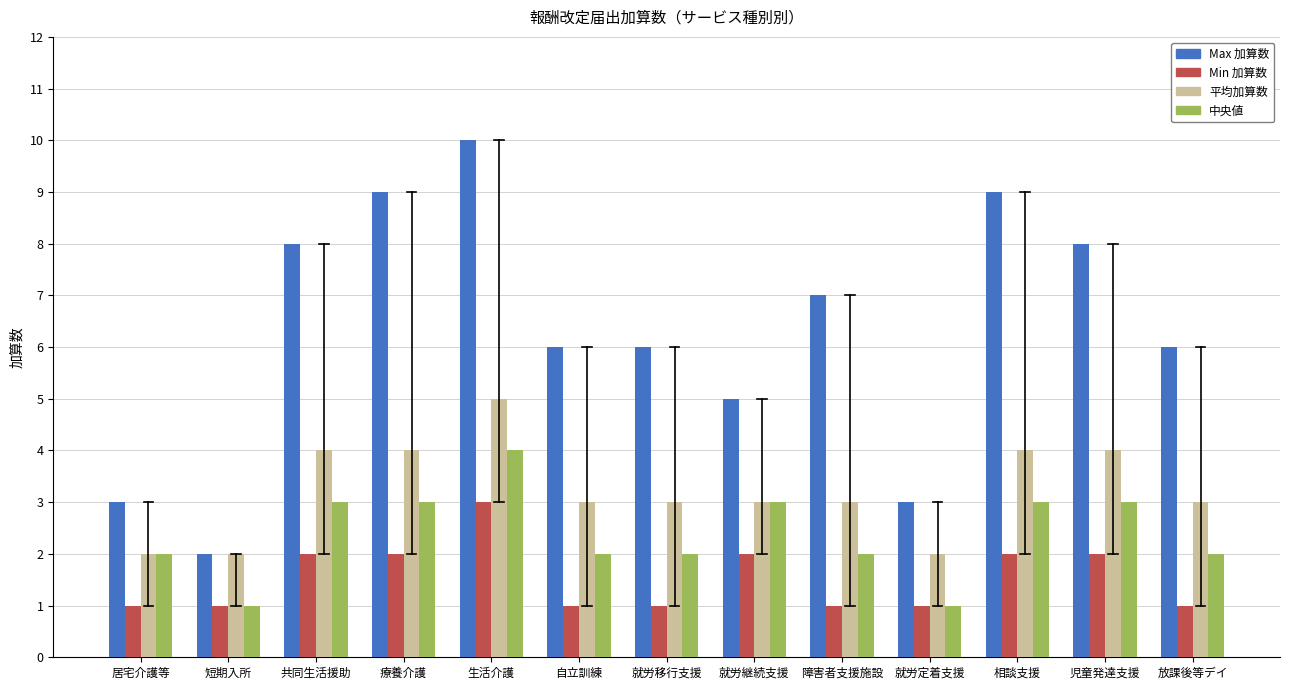

What is the total value across all series at 生活介護?

22